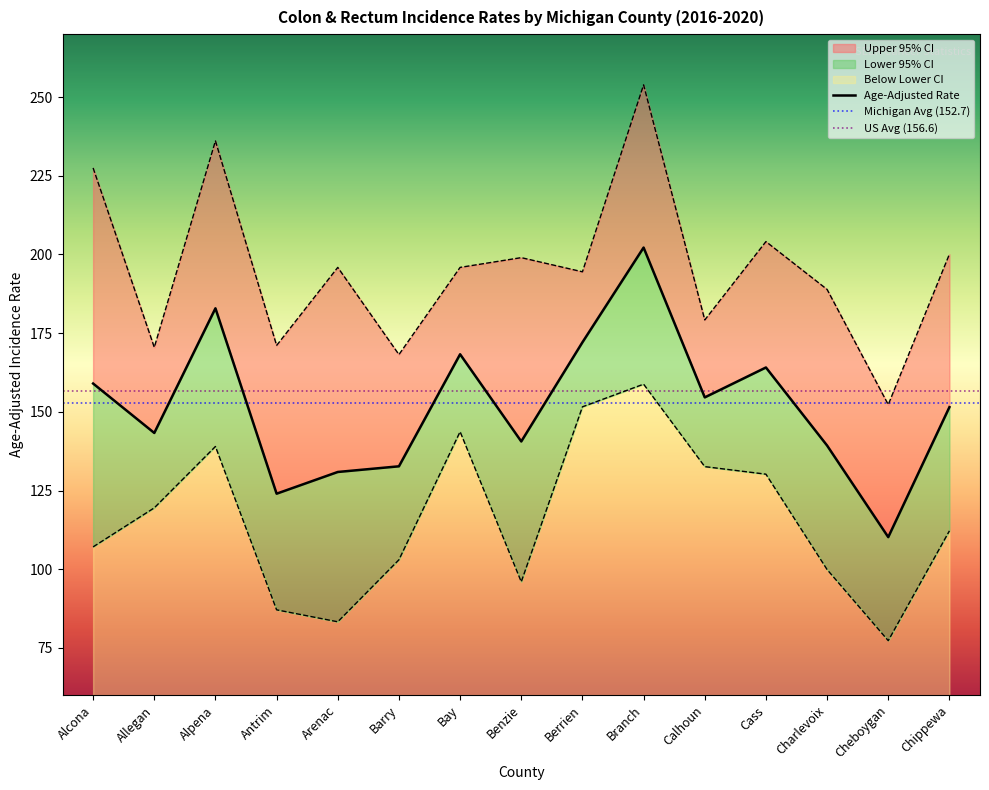

Rank the series by their maximum value, from lowest to highest.

Lower 95% CI, Age-Adjusted Rate, Upper 95% CI